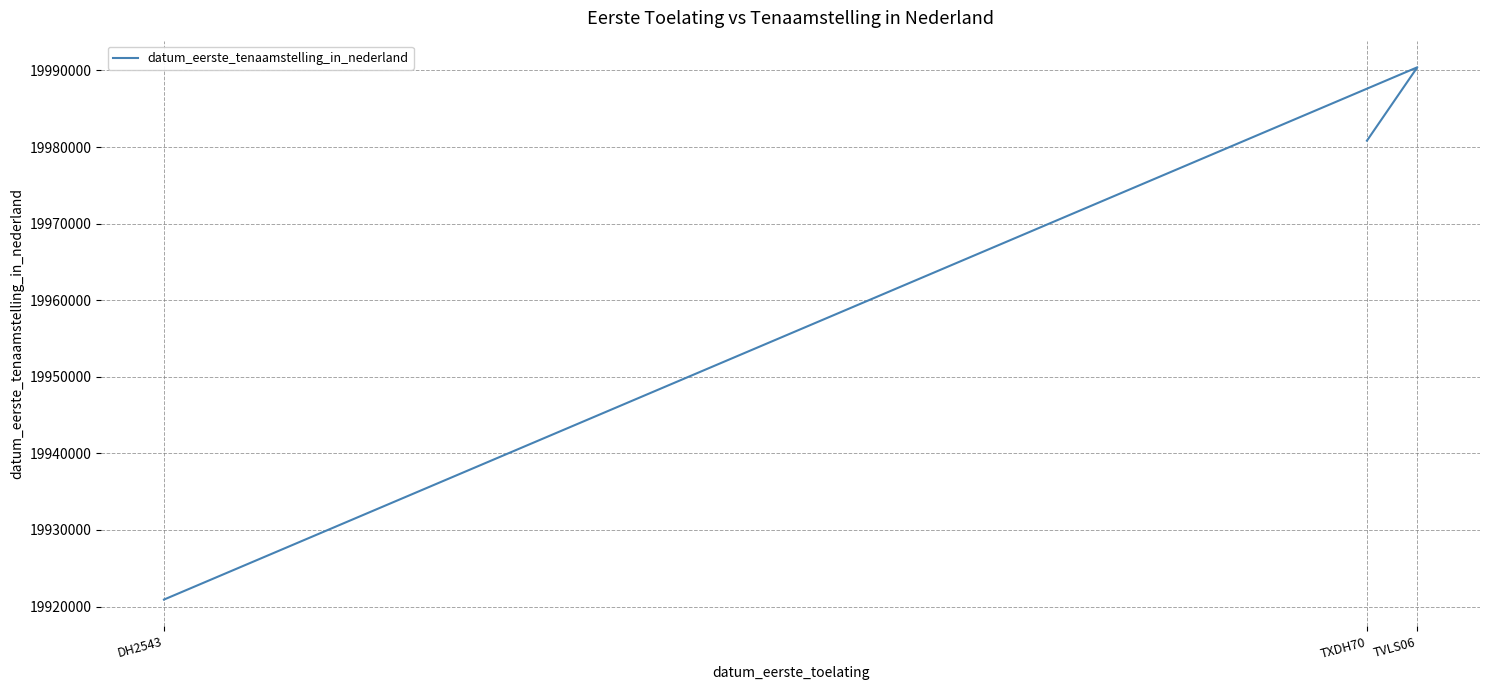

True or false: the data shows 31878934 at TXDH70.

False